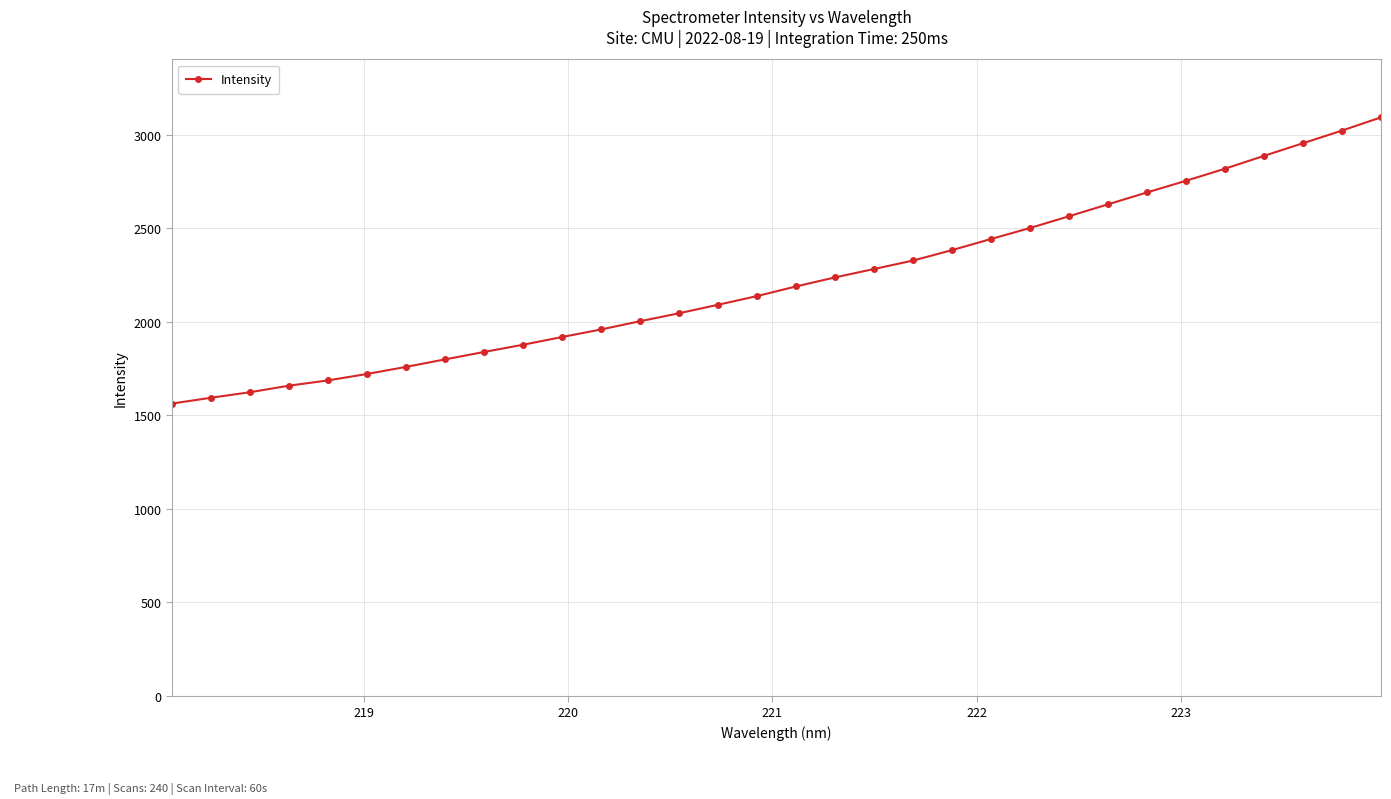

What is the smallest value displayed?

1562.5